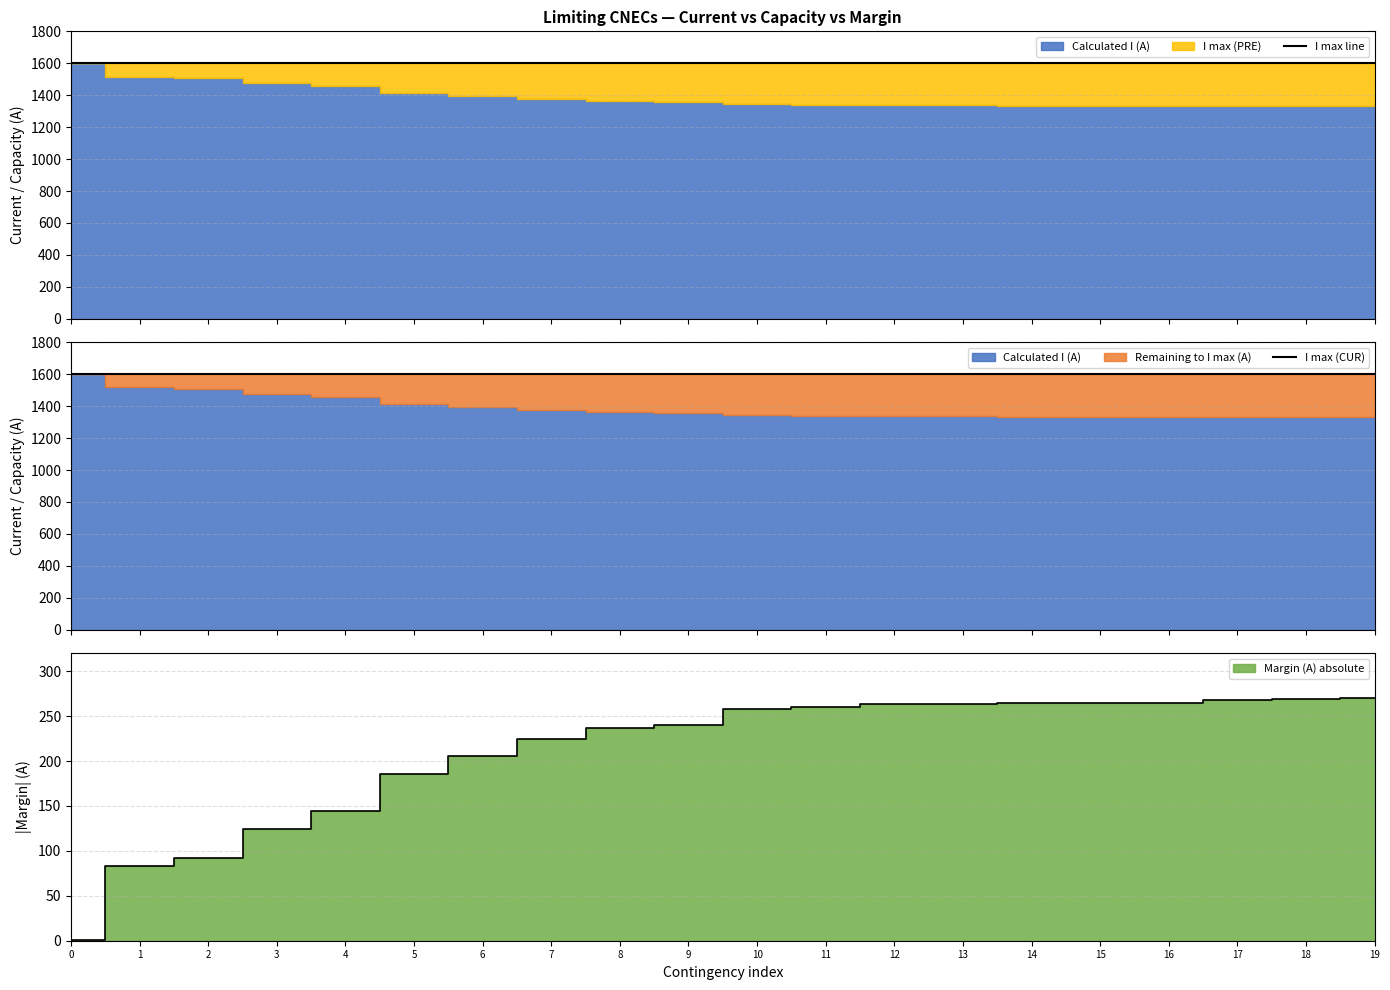

What is the difference between the maximum and second lowest values in the Calculated I (A) series?

268